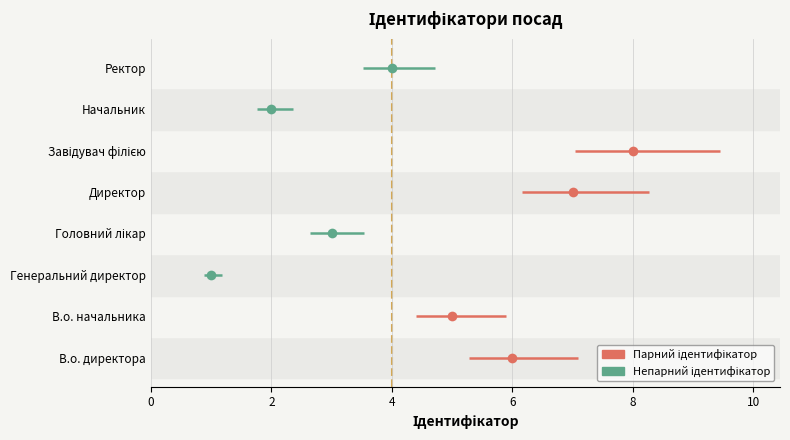

Reading left to right, list all the values displayed in this chart.

В.о. директора=6	В.о. начальника=5	Генеральний директор=1	Головний лікар=3	Директор=7	Завідувач філією=8	Начальник=2	Ректор=4